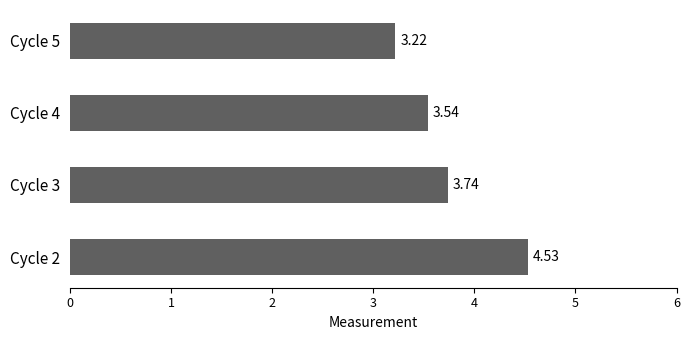

What is the change in value from Cycle 2 to Cycle 4?

-1.0